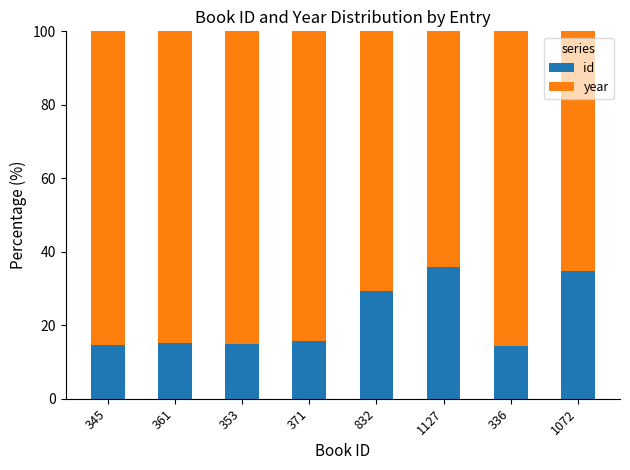

What is the total value across all series at 361?

100.0